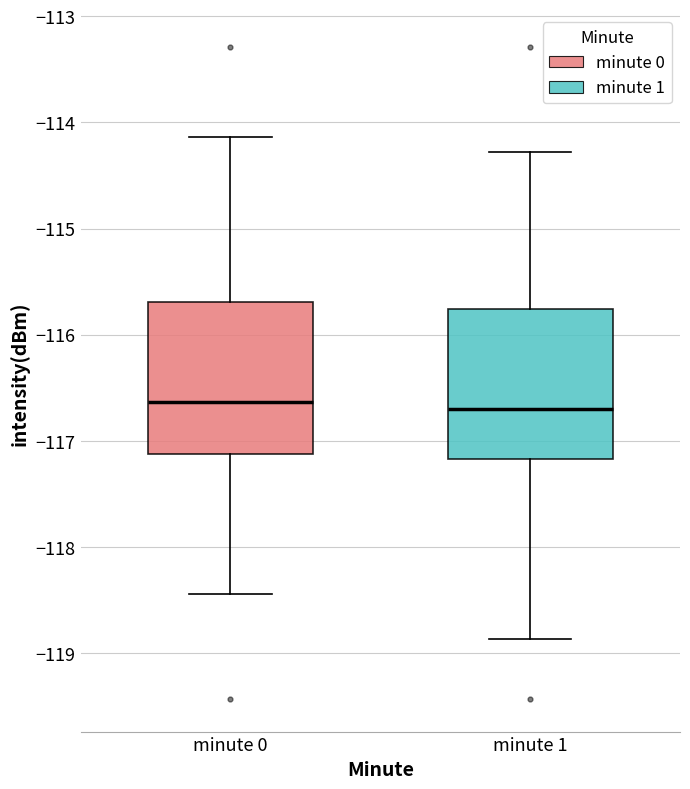

Reading left to right, transcribe this box plot: for each box, give where its median line is, the range the box spans, and where its two whiskers end, as read against the y-axis. The values are not printed on the chart, so give them approximately, as read against the axis.

minute 0: median -116.6, box -117.1 to -115.7, whiskers -118.4 to -114.1
minute 1: median -116.7, box -117.2 to -115.8, whiskers -118.9 to -114.3